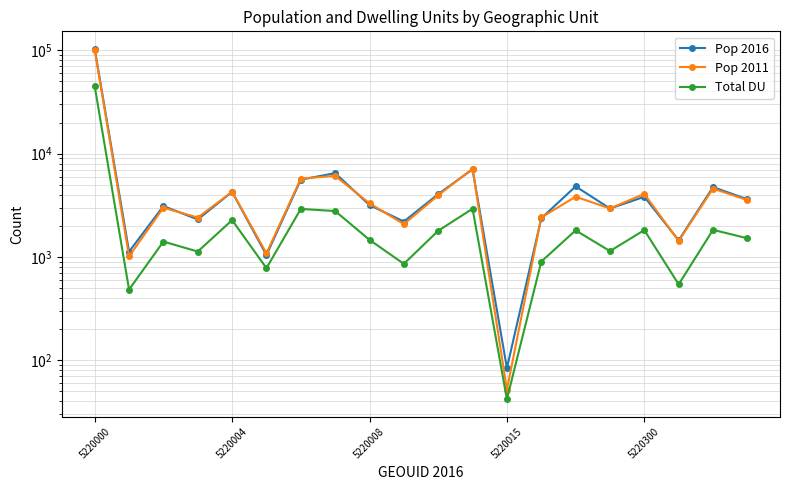

True or false: Pop 2016 and Pop 2011 intersect in this chart.

True